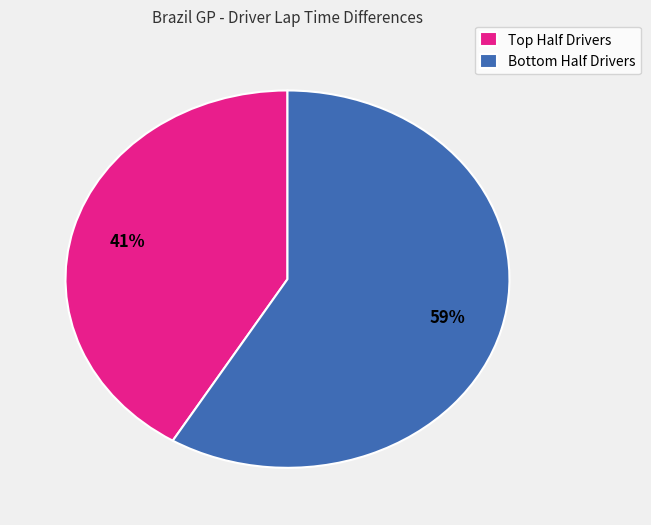

Which slice represents more than half of the pie?

Bottom Half Drivers